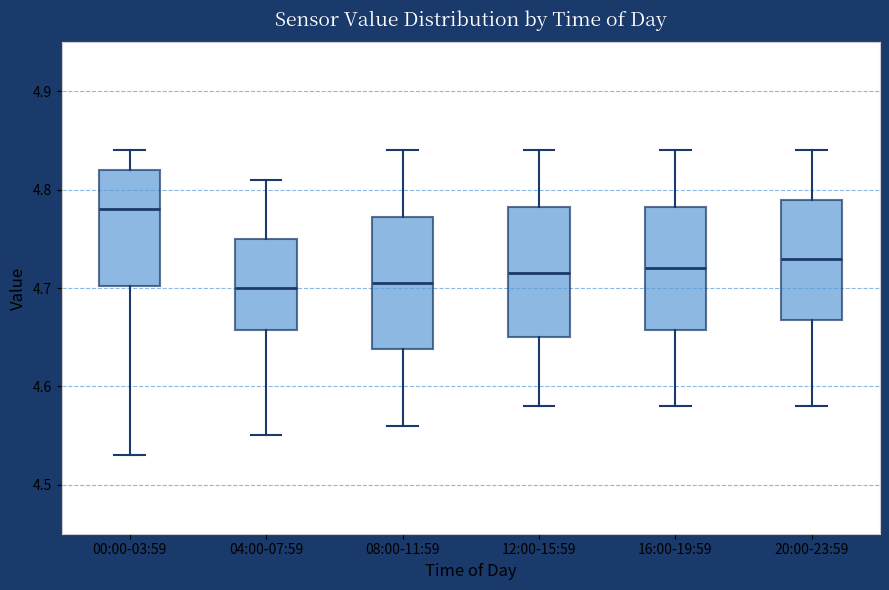

Where is the upper edge of the box for 16:00-19:59 on the y-axis? The values are not printed on the chart, so give them approximately, as read against the axis.

4.78